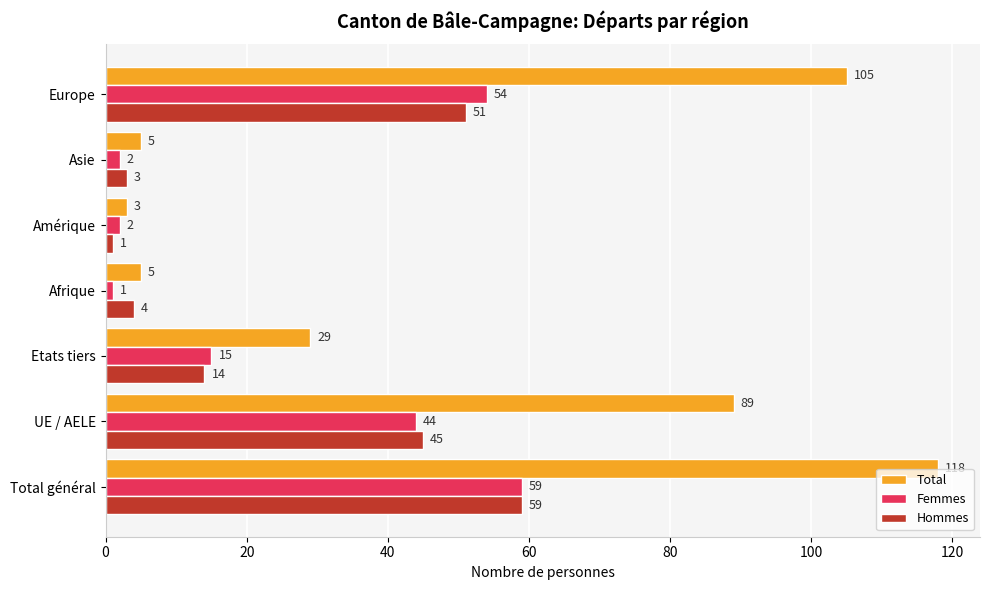

Is it true that Hommes equals 59 at Total général?

True